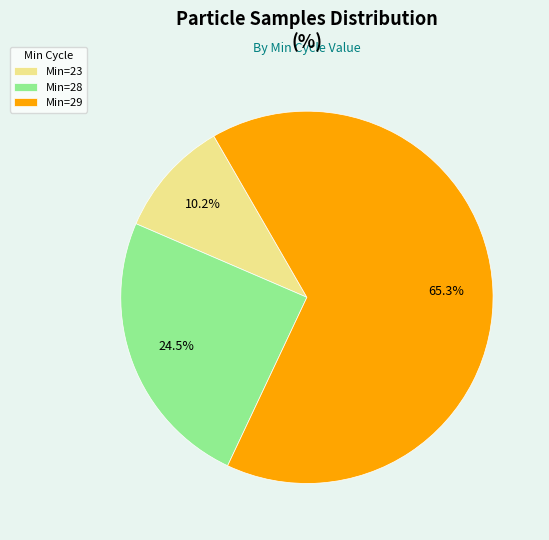

Approximately how many times larger is the value at Min=28 compared to Min=29?

0.4